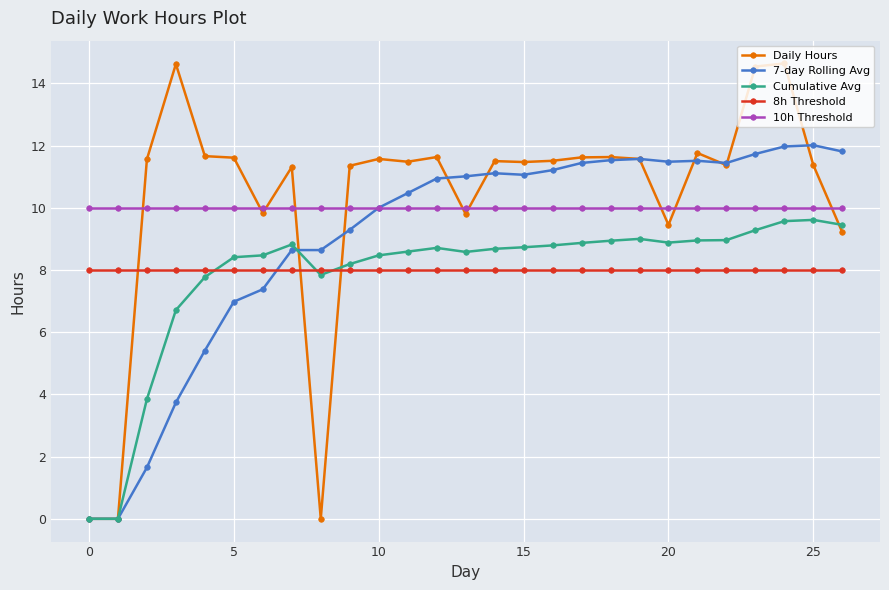

True or false: Daily Hours and 10h Threshold intersect in this chart.

True